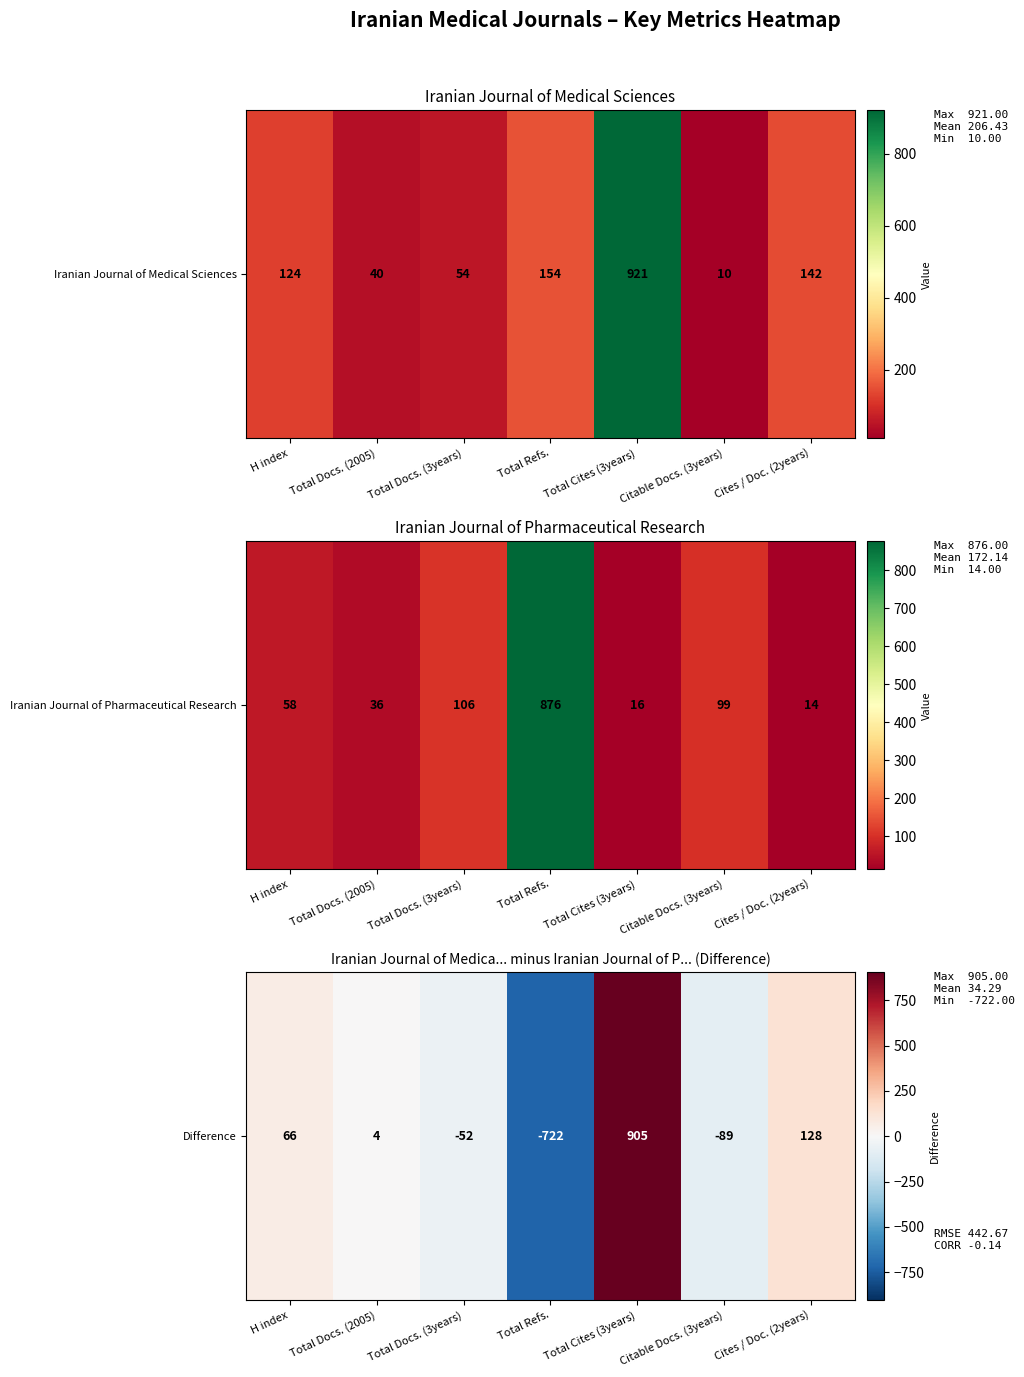

True or false: the data shows -52 at Total Docs. (3years).

True